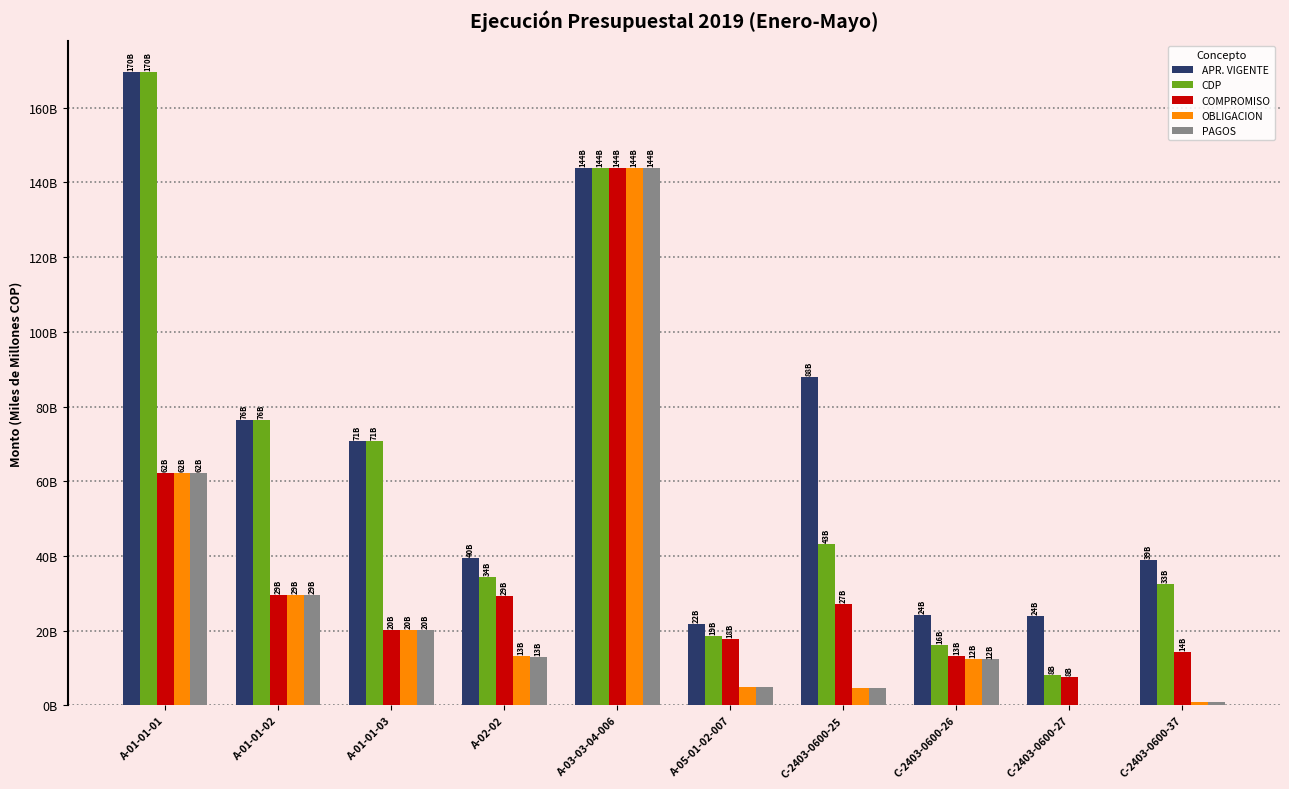

True or false: COMPROMISO has a value of 48.5 at A-01-01-02.

False